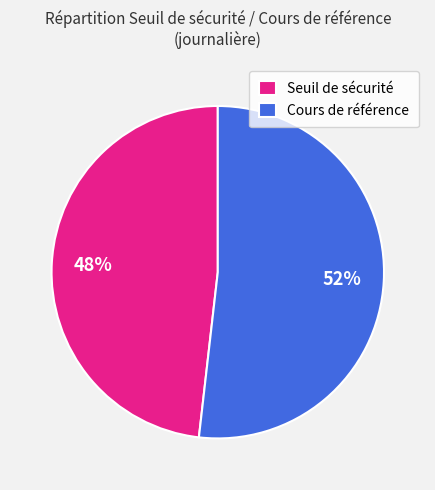

Does Cours de référence account for over 50% of the chart?

Yes